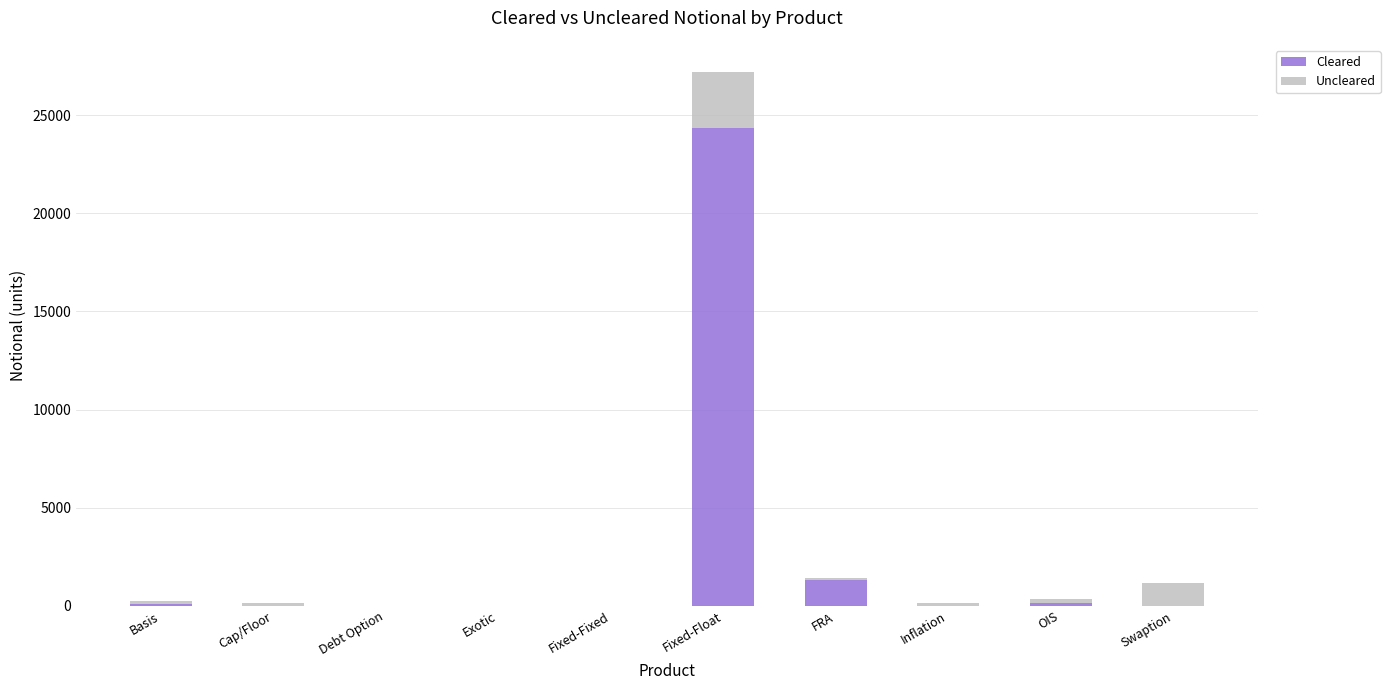

True or false: Cleared has a value of 84 at Basis.

True